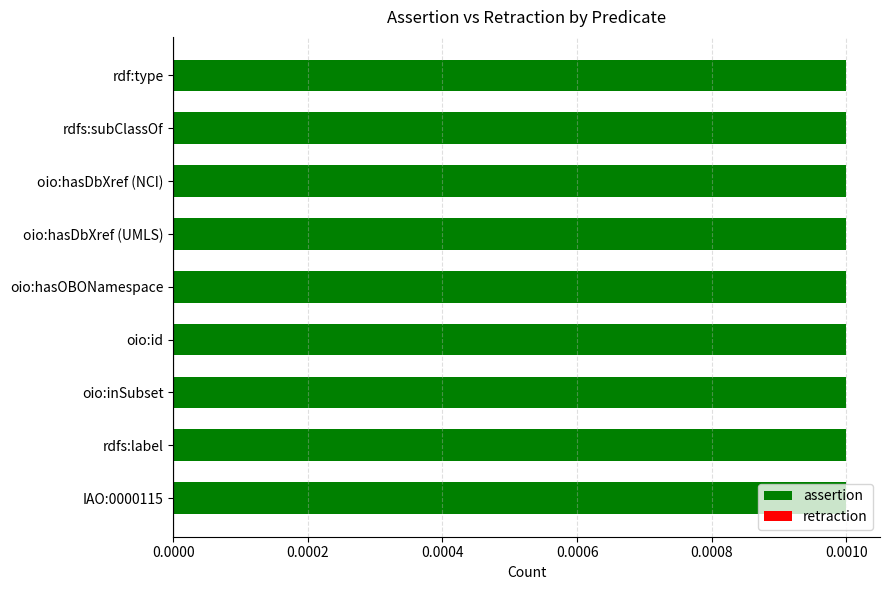

Which series has the largest range (max minus min)?

assertion